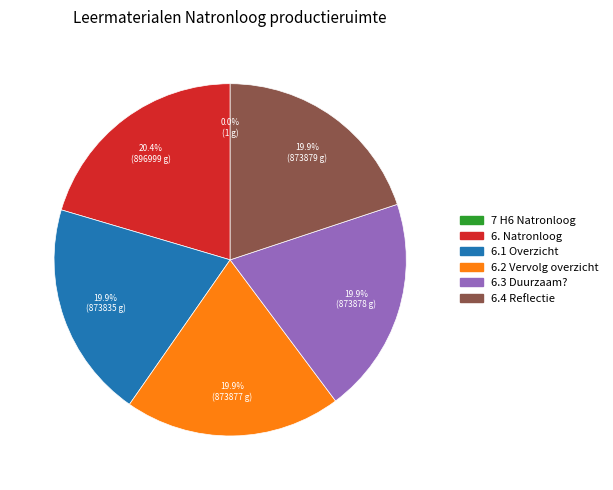

Does any single category account for the majority?

No